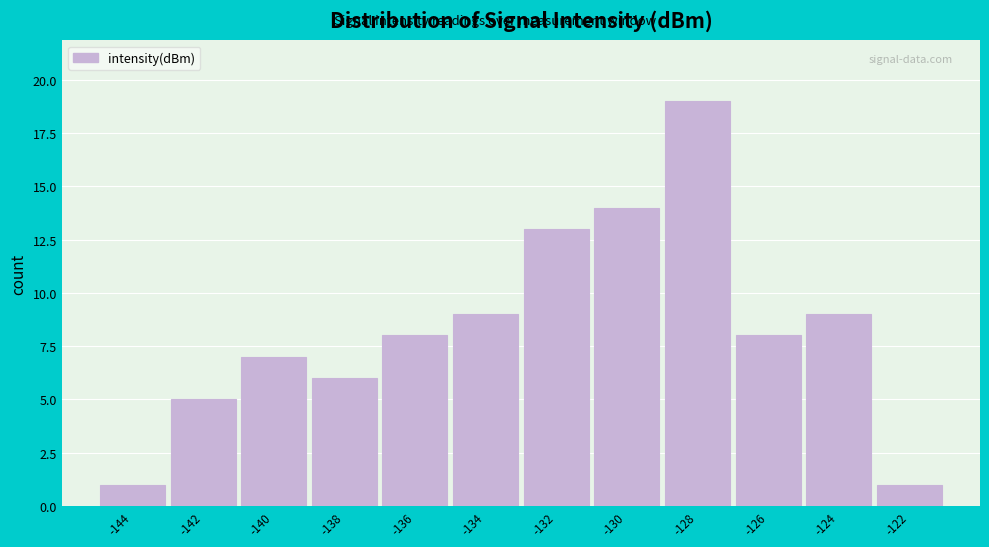

Reading left to right, what are all the values shown in this chart?

1	5	7	6	8	9	13	14	19	8	9	1